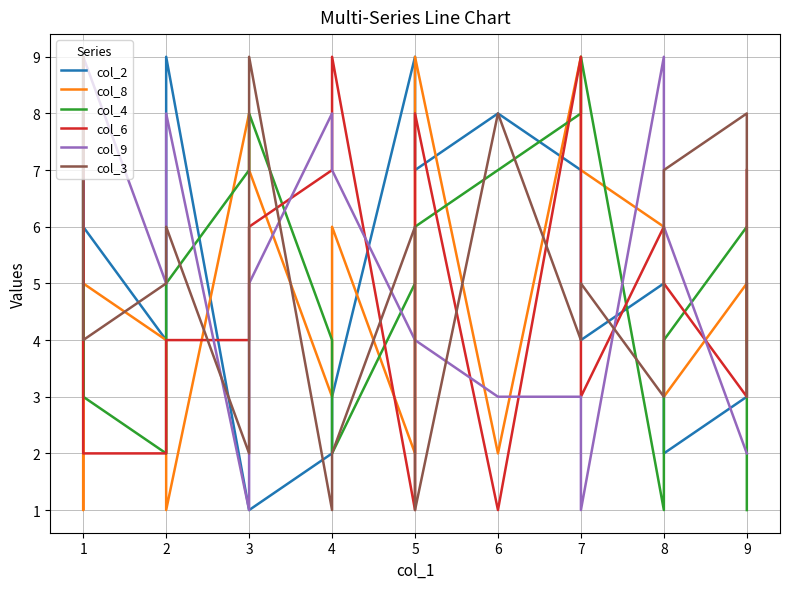

Where is the first local minimum for col_3?

1